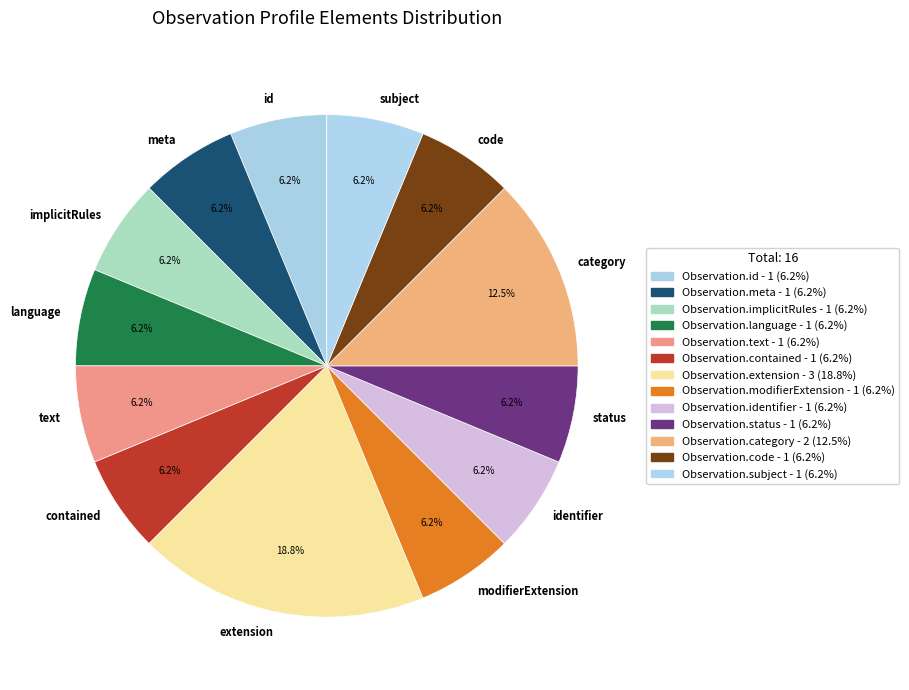

Which category has the biggest portion of the pie?

extension